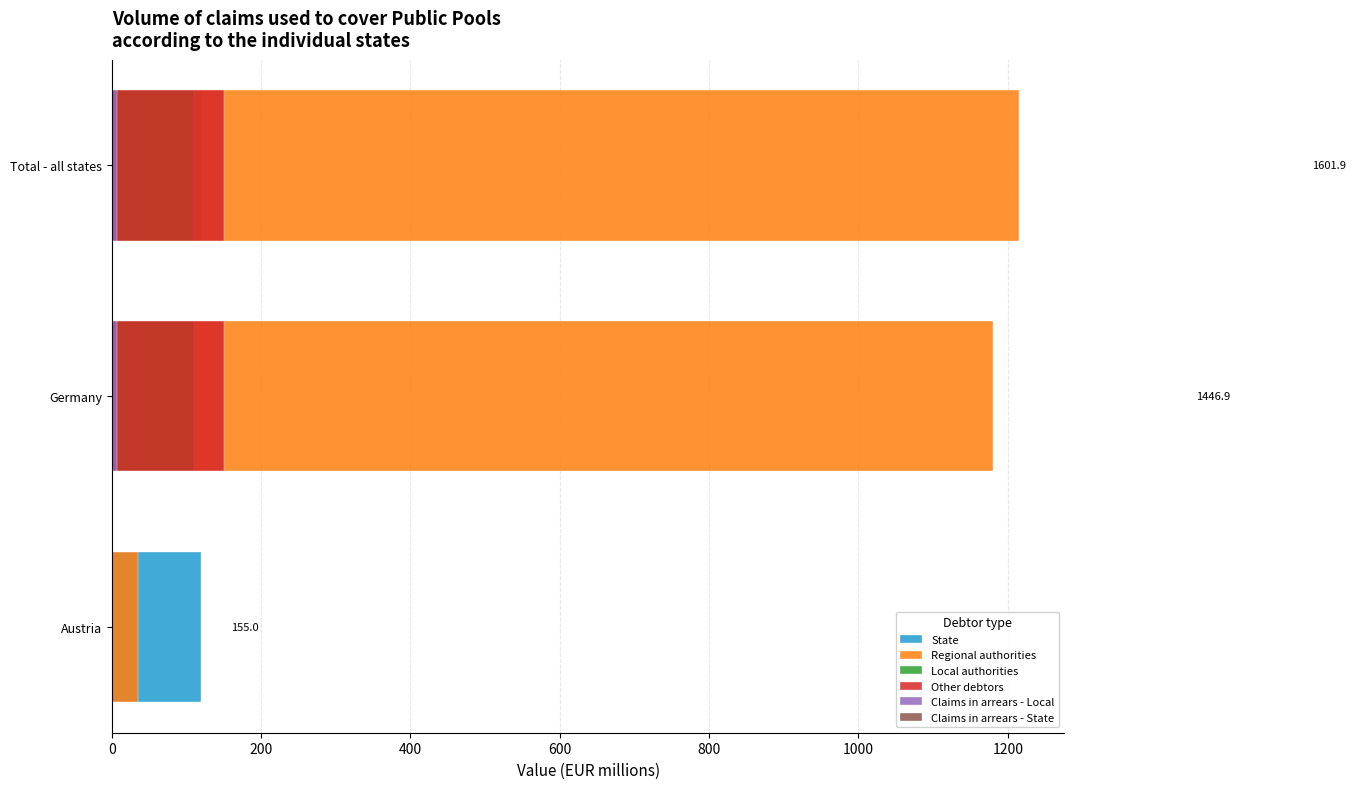

The value of Claims in arrears - State at 200 is 0.7. True or false?

True